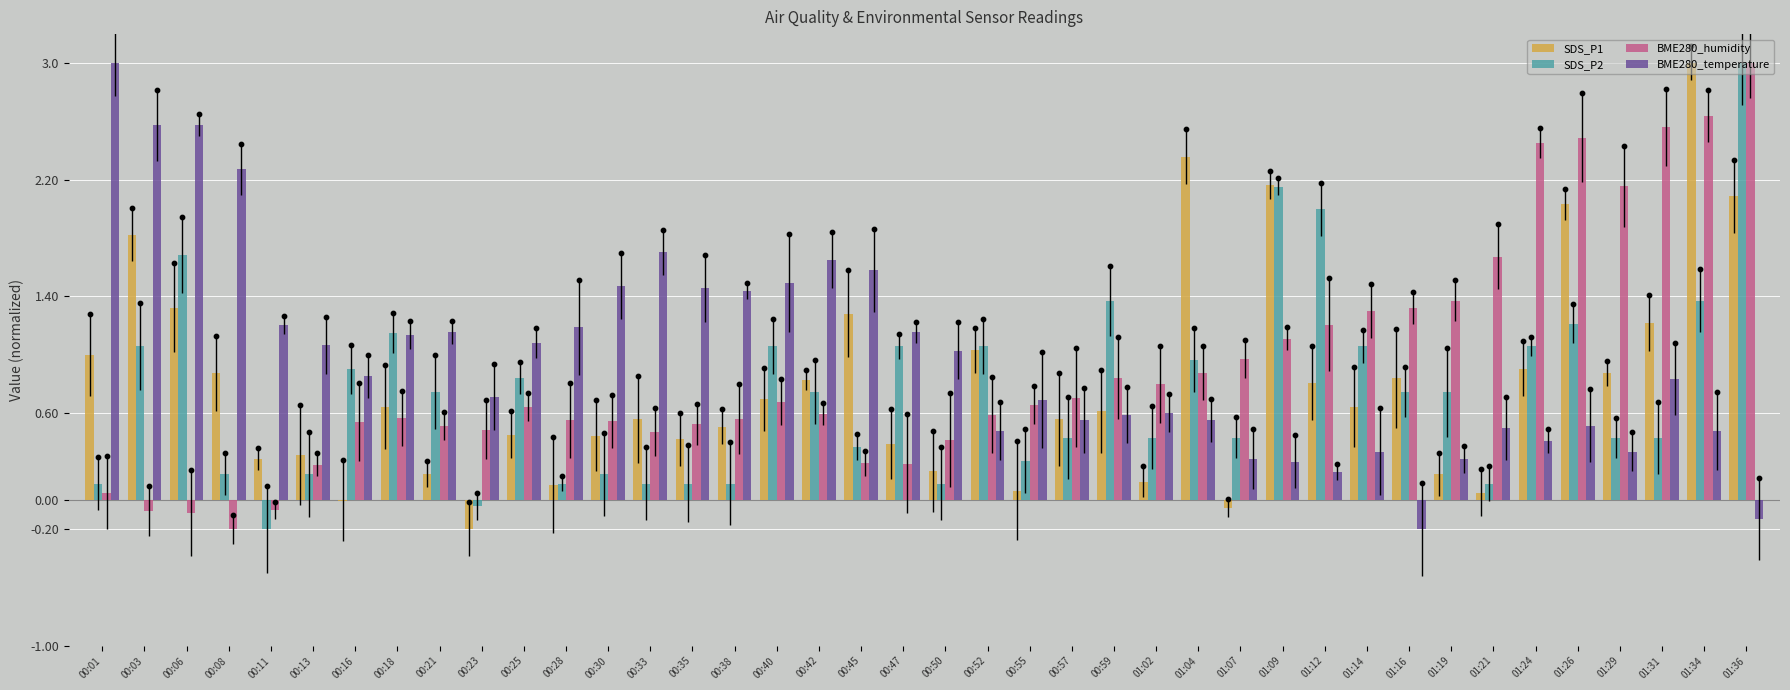

At which category is the sum across all series the highest?

01:36